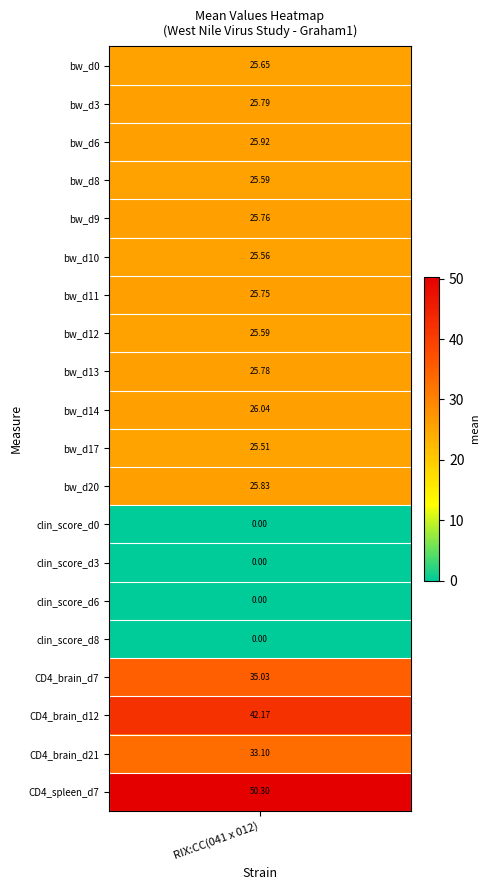

At which label does the data first exceed 25?

bw_d0